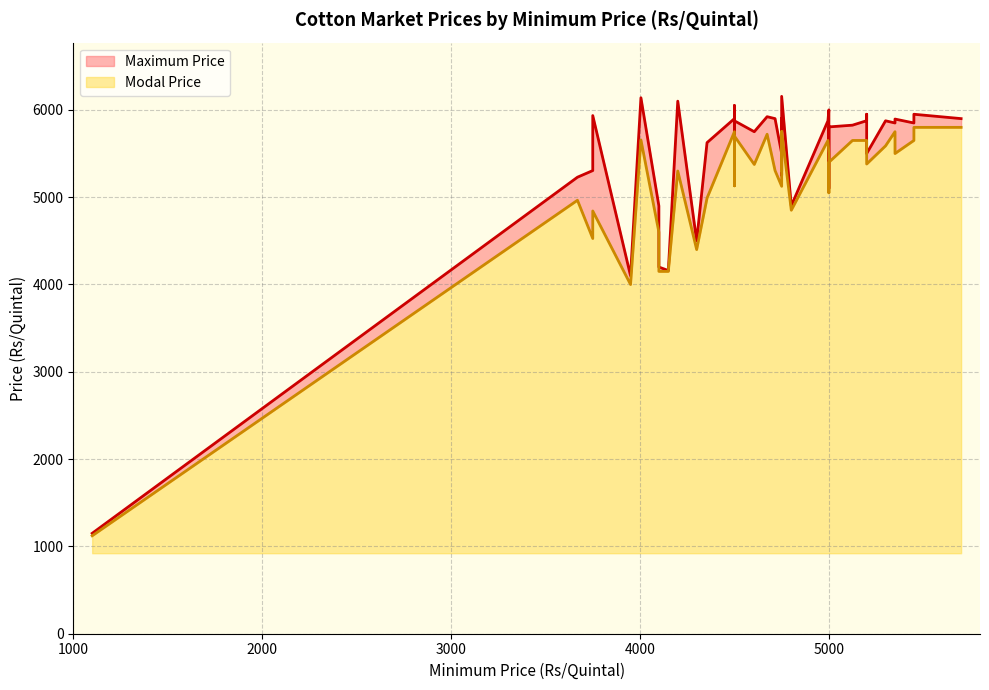

True or false: Maximum Price and Modal Price intersect in this chart.

False